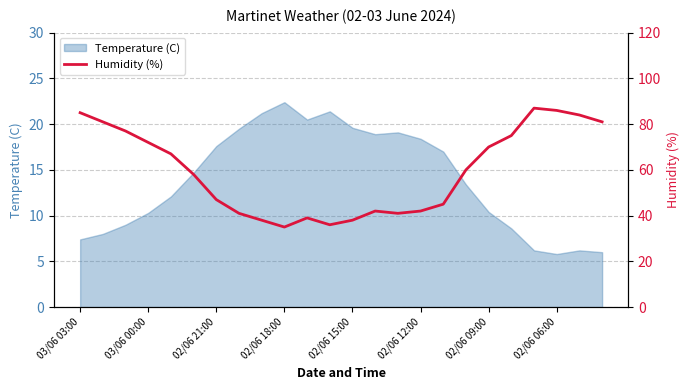

What is the maximum value for Temperature (C)?

22.4